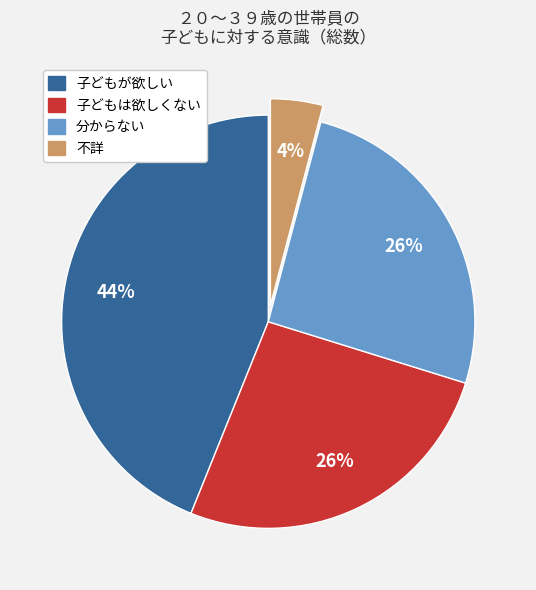

How many slices are in this pie chart?

4